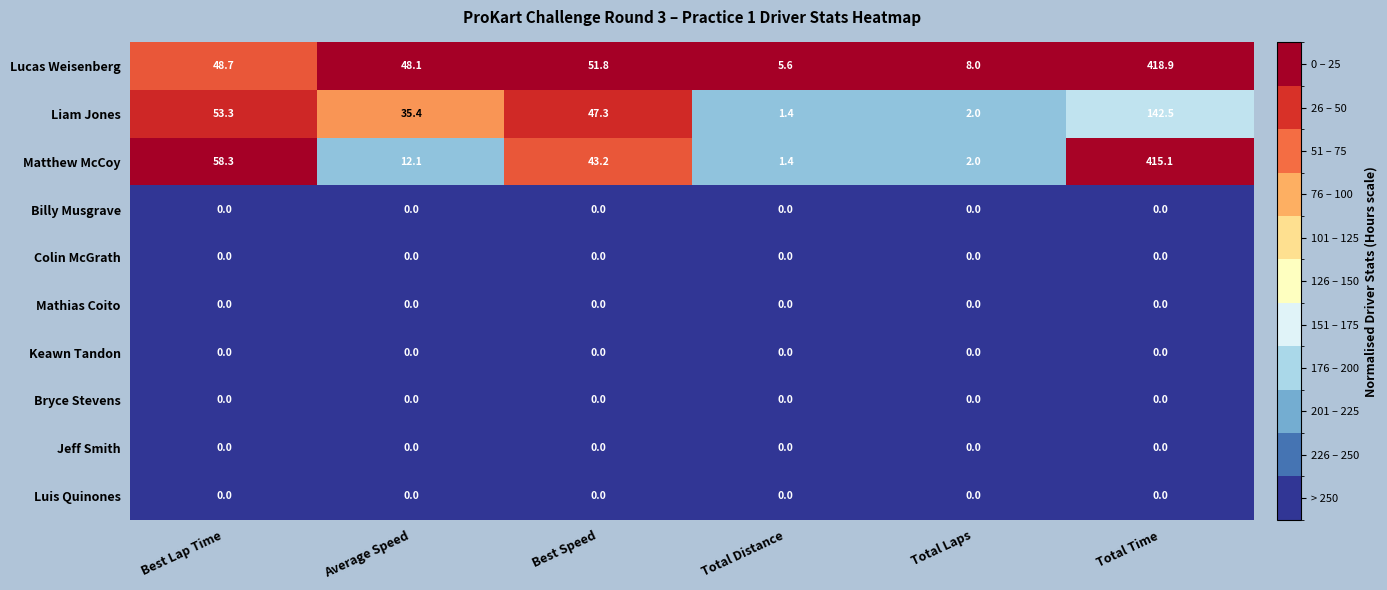

The Bryce Stevens series shows 0.0 at Total Time. True or false?

True